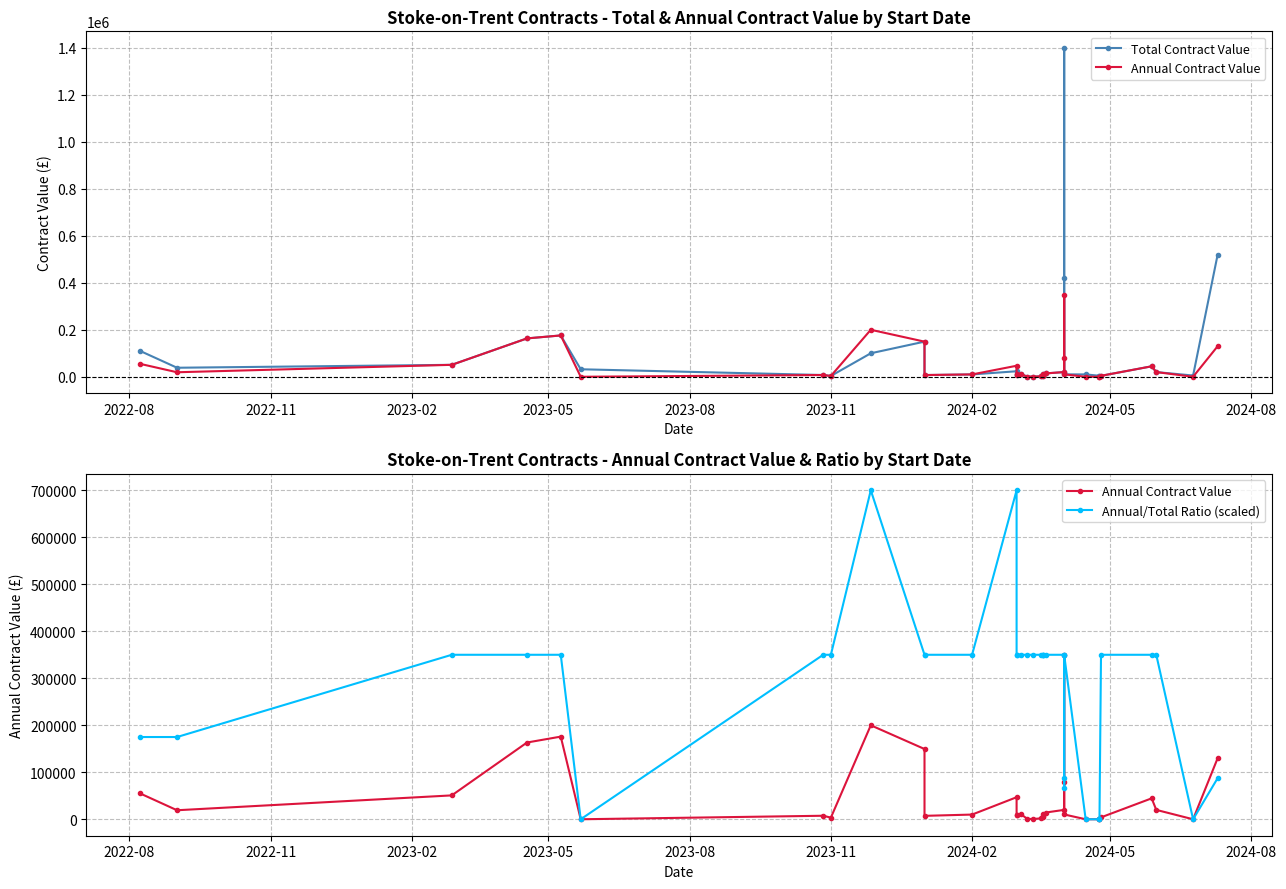

Reading left to right, list all the values displayed in this chart.

Total Contract Value: 109774.0	38400.0	50820.0	163296.0	175872.0	31920.0	7500.0	3500.0	100000.0	149507.0	7300.0	10000.0	23449.0	9584.0	9900.0	10425.0	750.0	596.2	2000.0	10230.0	6750.0	5250.0	14375.0	20000.0	420000.0	1400000.0	10254.9	9995.0	4350.0	4650.0	4075.0	44540.0	19974.0	5281.9	520000.0
Annual Contract Value: 54887.0	19200.0	50820.0	163296.0	175872.0	0.0	7500.0	3500.0	200000.0	149507.0	7300.0	10000.0	46898.0	9584.0	9900.0	10425.0	750.0	596.2	2000.0	10230.0	6750.0	5250.0	14375.0	20000.0	80000.0	350000.0	10255.0	0.0	0.0	0.0	4075.0	44540.0	19974.0	0.0	130000.0
Annual/Total Ratio (scaled): 175000.0	175000.0	350000.0	350000.0	350000.0	0.0	350000.0	350000.0	700000.0	350000.0	350000.0	350000.0	700000.0	350000.0	350000.0	350000.0	350000.0	350000.0	350000.0	350000.0	350000.0	350000.0	350000.0	350000.0	66666.7	87500.0	350003.4	0.0	0.0	0.0	350000.0	350000.0	350000.0	0.0	87500.0